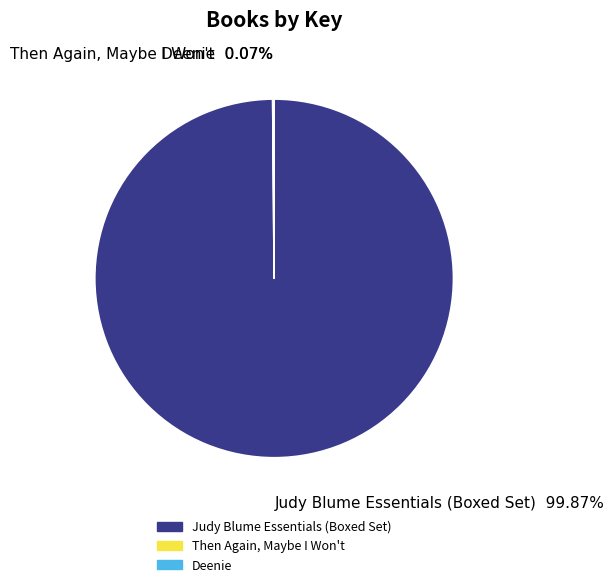

Which category has the biggest portion of the pie?

Judy Blume Essentials (Boxed Set)